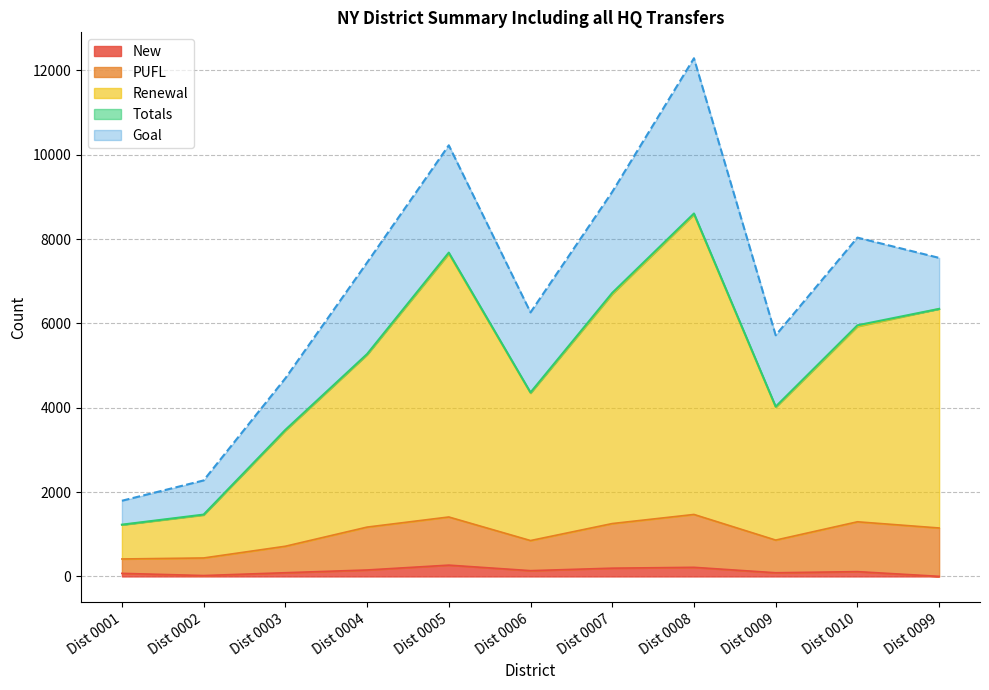

True or false: New and Goal intersect in this chart.

False